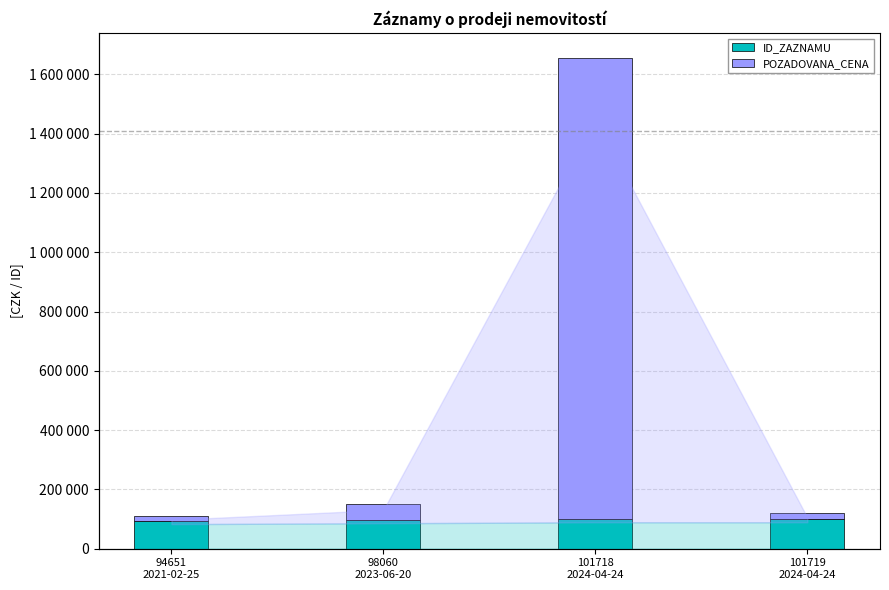

Which series has the largest range (max minus min)?

POZADOVANA_CENA